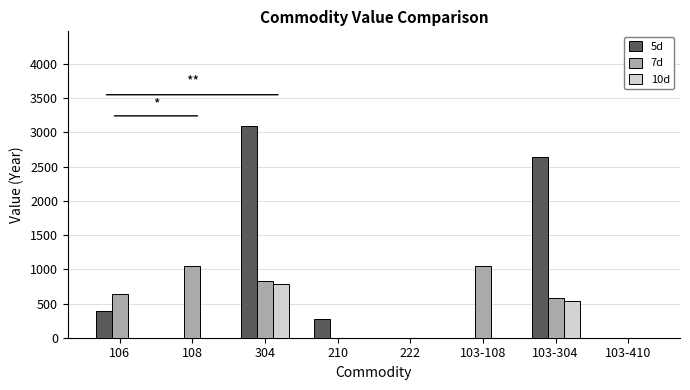

What is the spread (max minus min) of values at 103-108?

1050